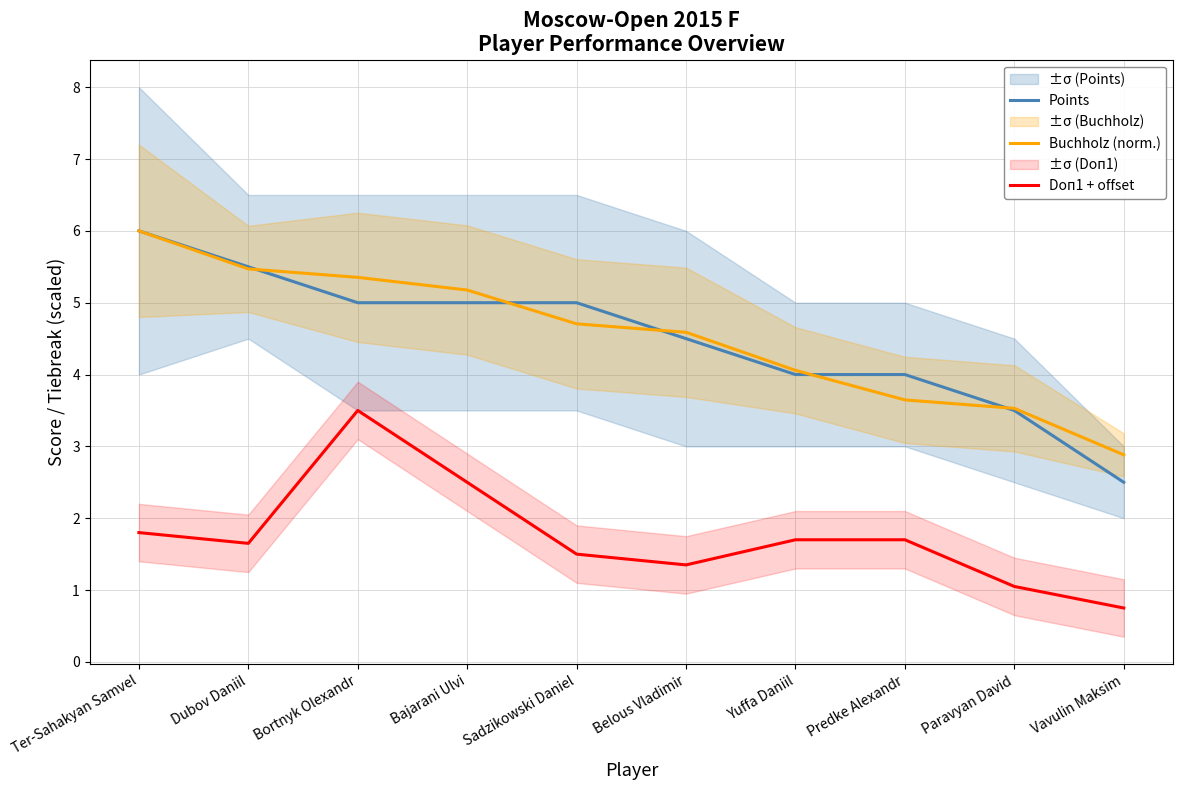

Does the chart have visible grid lines?

Yes